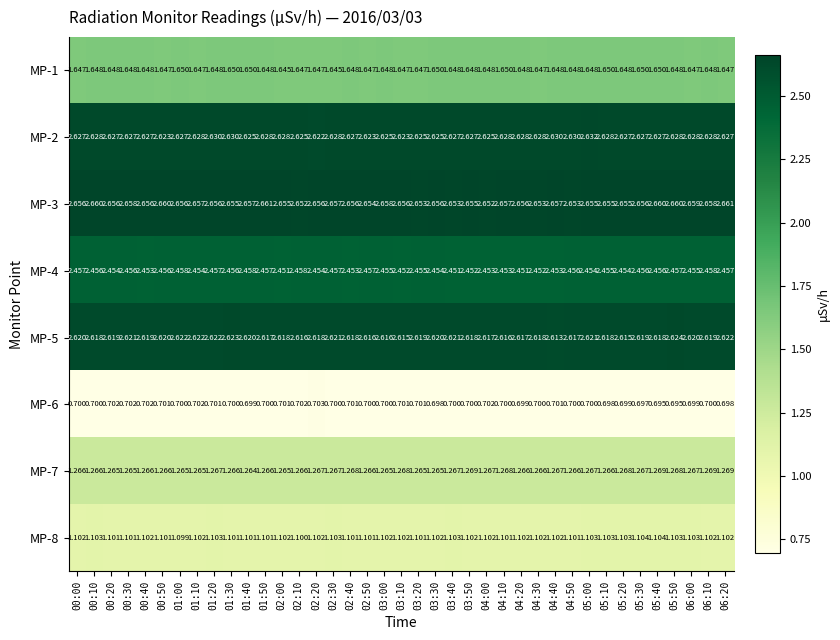

What is the difference between the highest and lowest values at 06:10?

2.0